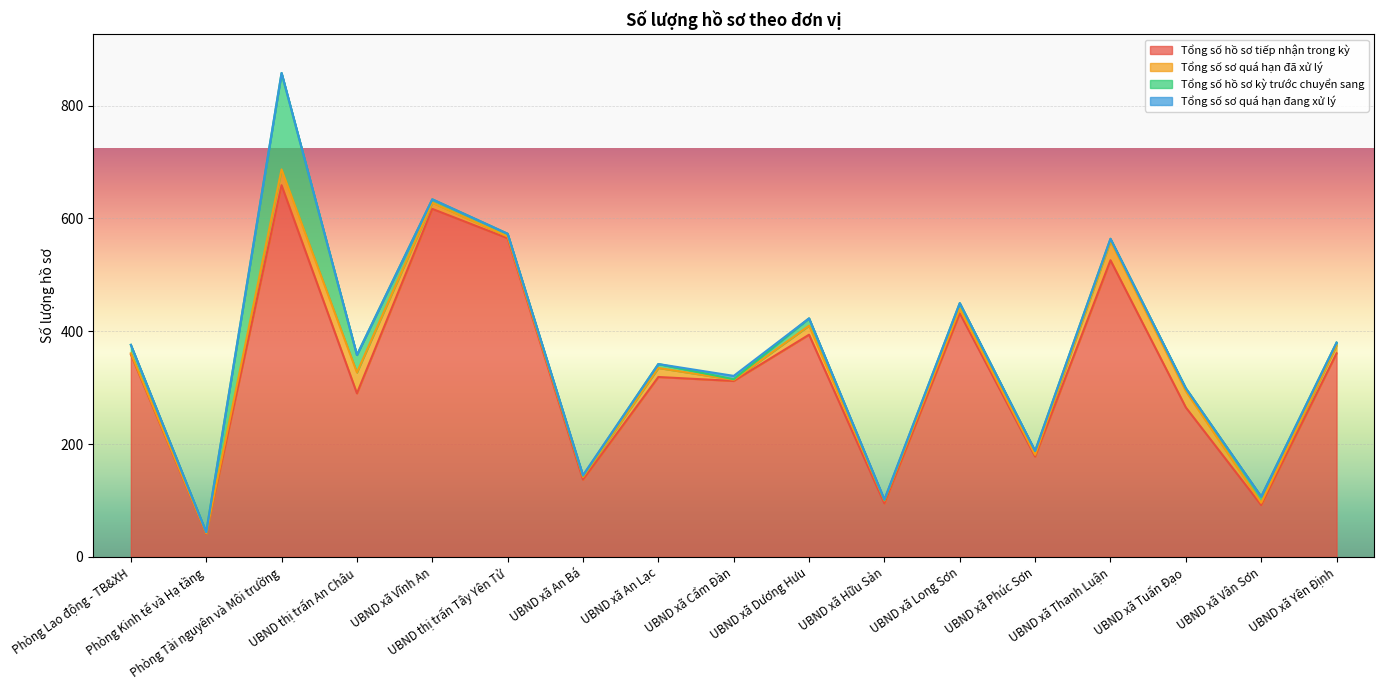

In Tổng số hồ sơ tiếp nhận trong kỳ, how many points are higher than both neighbors (excluding endpoints)?

6